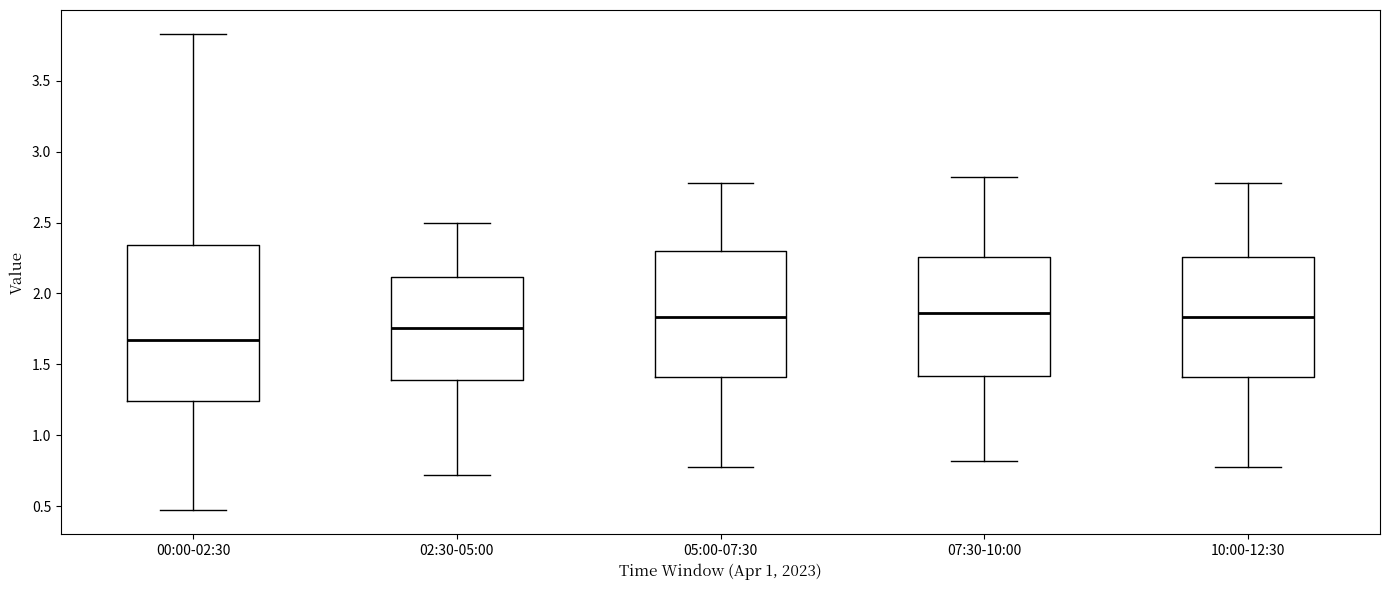

Reading left to right, read every box against the y-axis: the position of its median line, the range the box covers, and the ends of its whiskers. The values are not printed on the chart, so give them approximately, as read against the axis.

00:00-02:30: median 1.65, box 1.25 to 2.35, whiskers 0.45 to 3.85
02:30-05:00: median 1.75, box 1.40 to 2.10, whiskers 0.70 to 2.50
05:00-07:30: median 1.85, box 1.40 to 2.30, whiskers 0.80 to 2.80
07:30-10:00: median 1.85, box 1.40 to 2.25, whiskers 0.80 to 2.80
10:00-12:30: median 1.85, box 1.40 to 2.25, whiskers 0.80 to 2.80